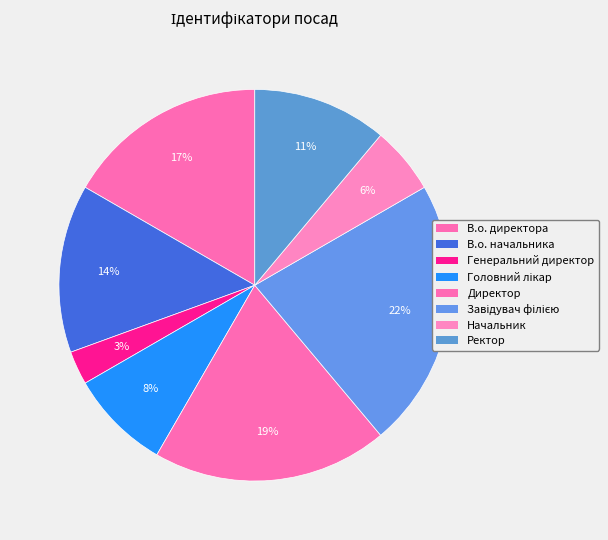

What percentage is the Завідувач філією slice, to the nearest percent?

22%